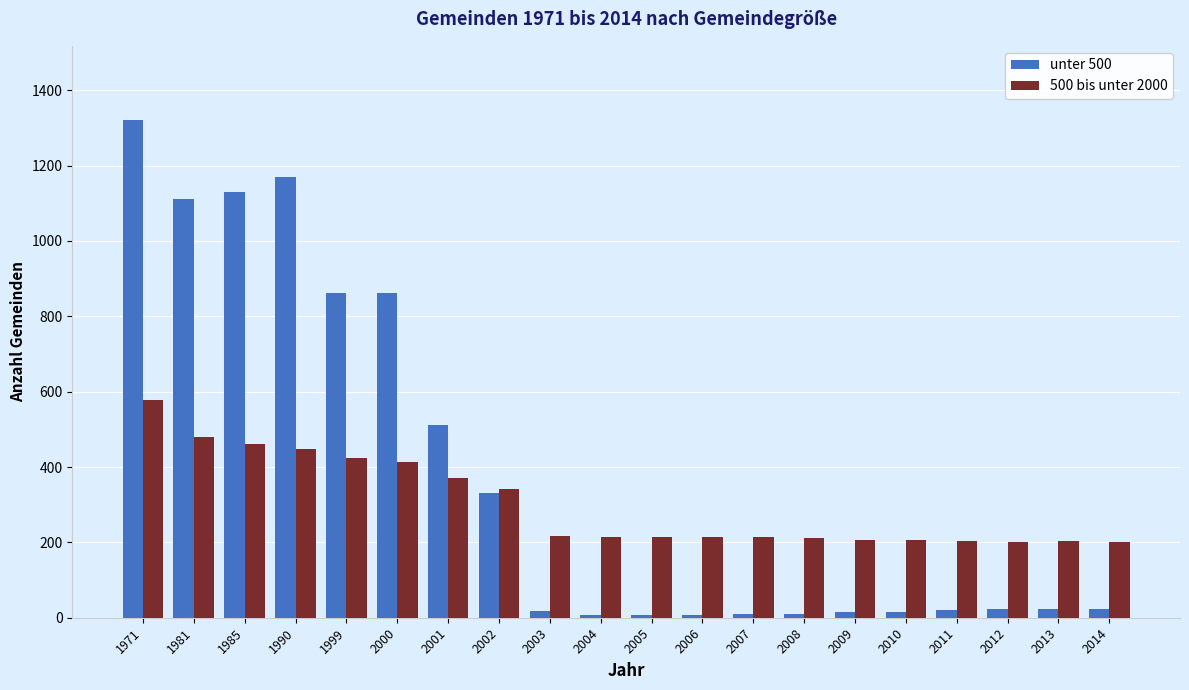

Is the value of 500 bis unter 2000 at 2002 greater than the value of unter 500 at 1985?

No